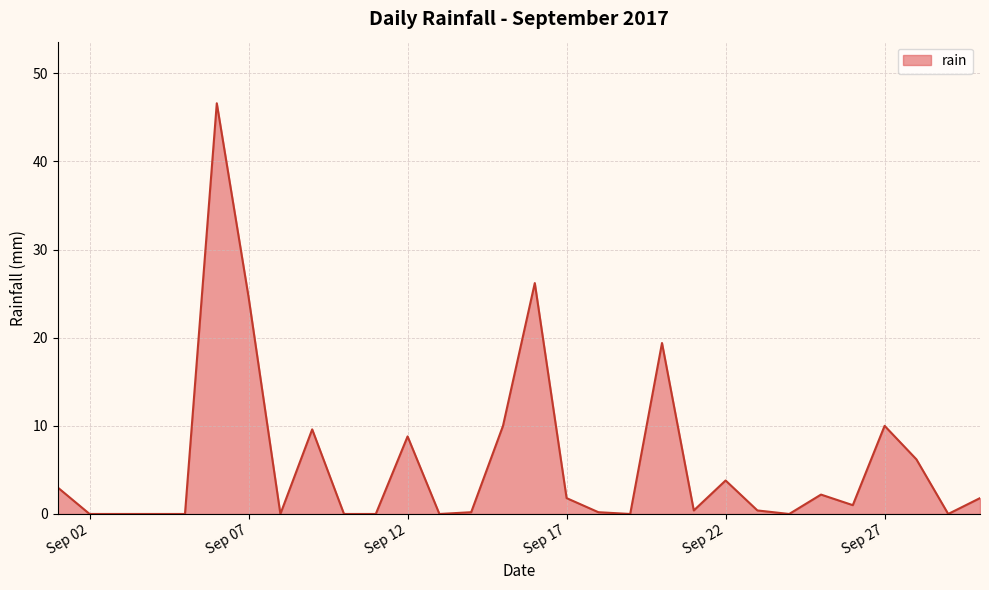

What is the difference between the maximum and minimum values?

46.6